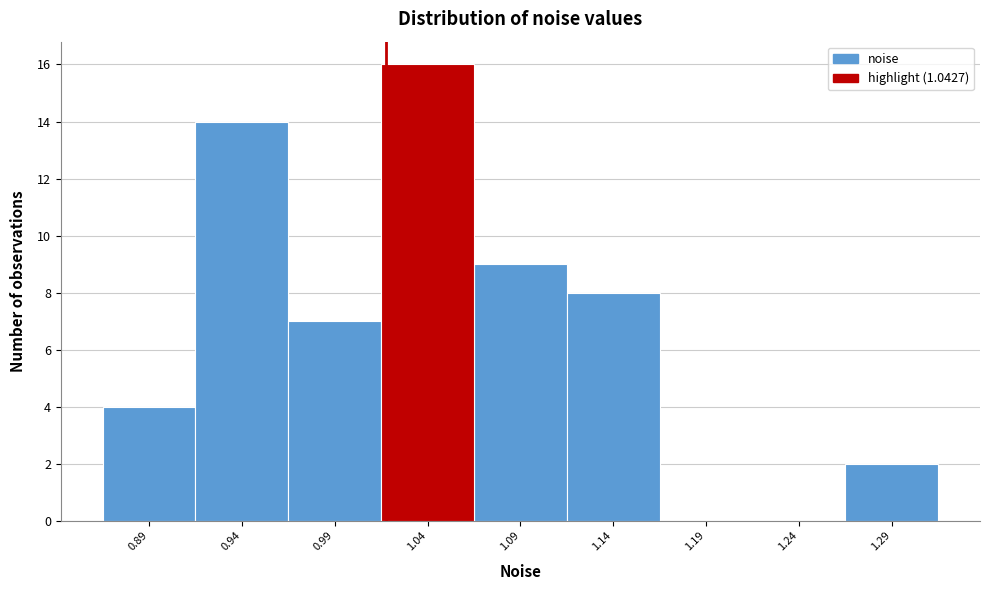

Reading left to right, what are all the values shown in this chart?

0.89=4	0.94=14	0.99=7	1.04=16	1.09=9	1.14=8	1.19=0	1.24=0	1.29=2